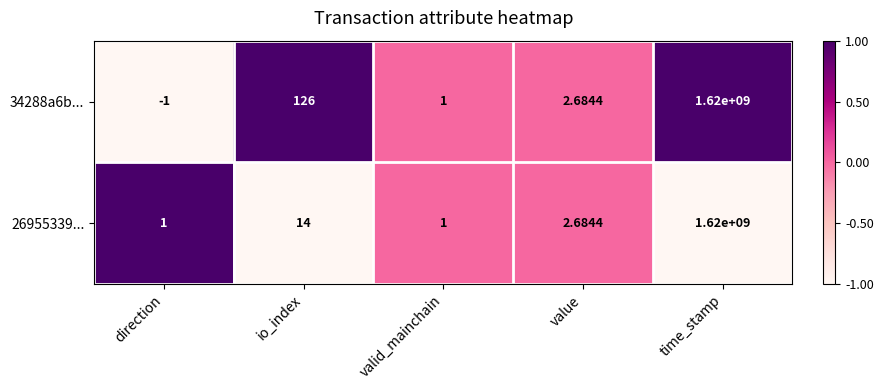

Where does the 26955339... series first go above 2?

io_index